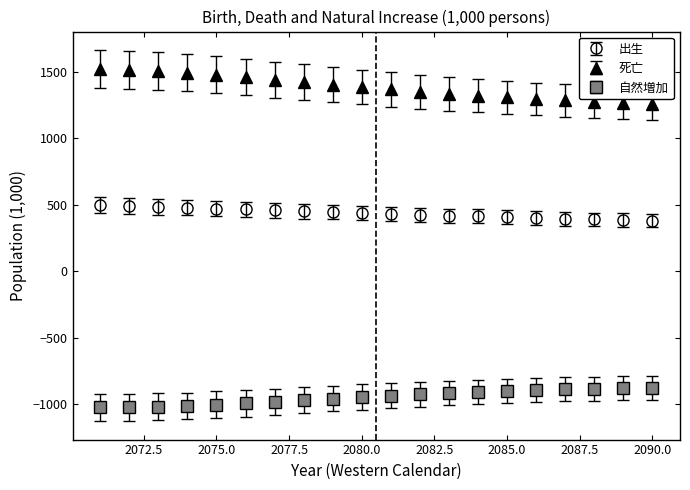

Which series has the largest total across all categories?

死亡